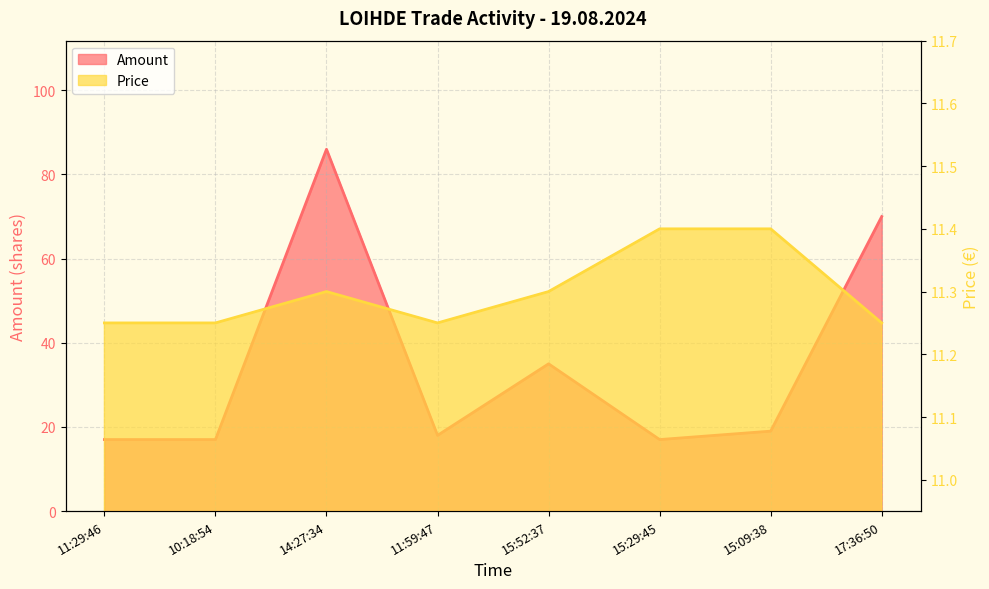

What is the label of the 6th point from the left?

15:29:45